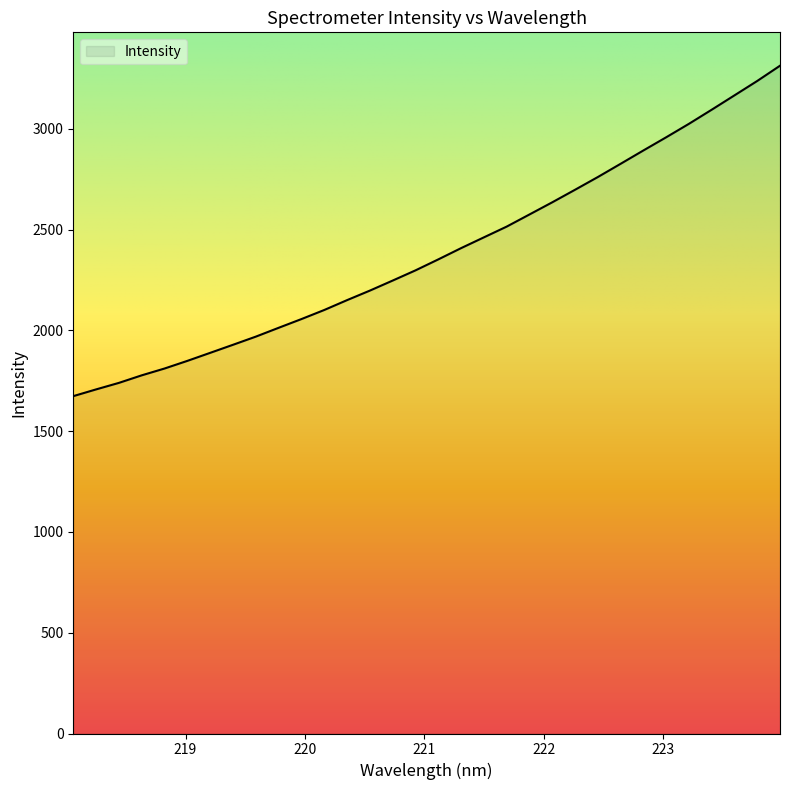

What is the difference between the maximum and minimum values?

1639.5